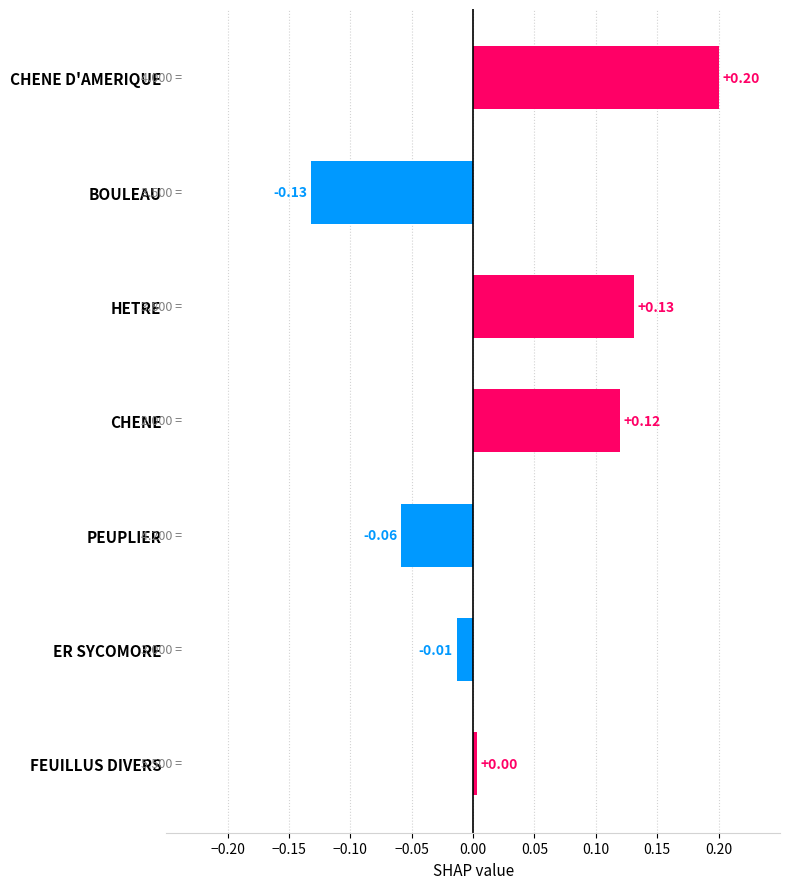

Which has a higher value, HETRE or ER SYCOMORE?

HETRE